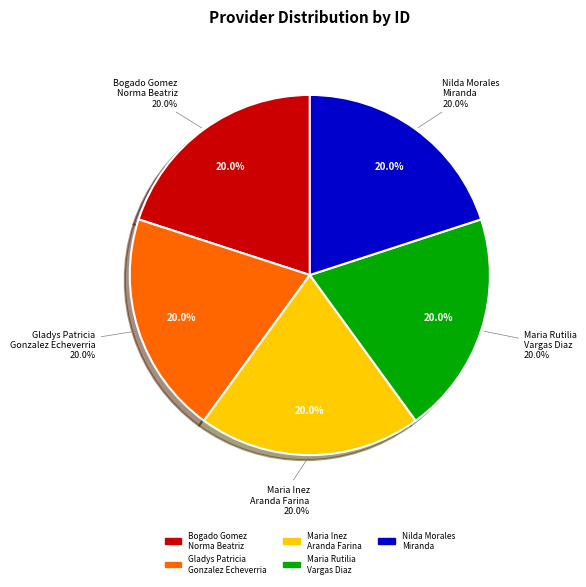

Does nilda-morales-miranda account for over 50% of the chart?

No